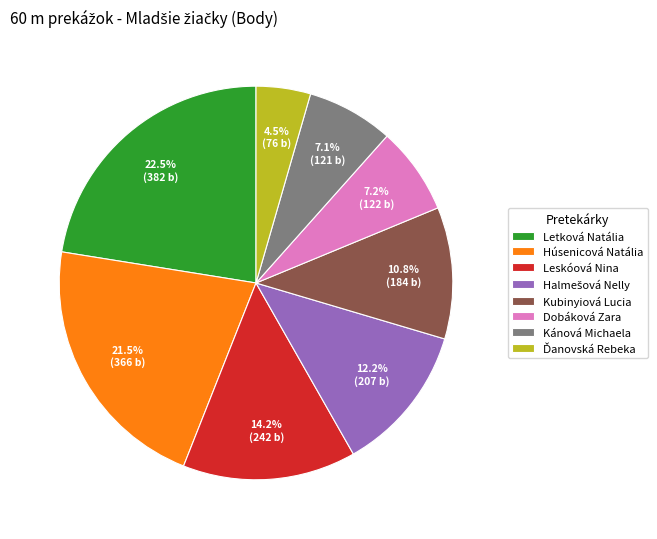

What is the largest slice in the pie chart?

Letková Natália